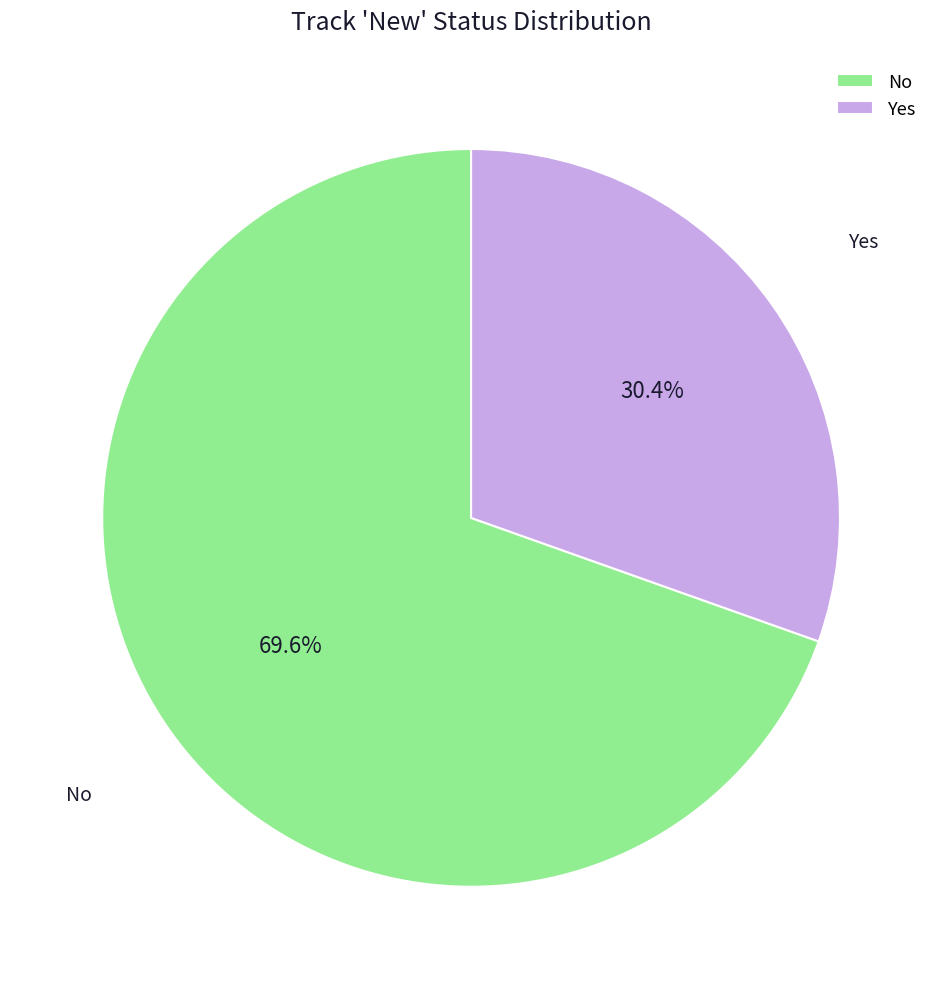

To the nearest percent, what is the combined percentage of Yes and No?

100%